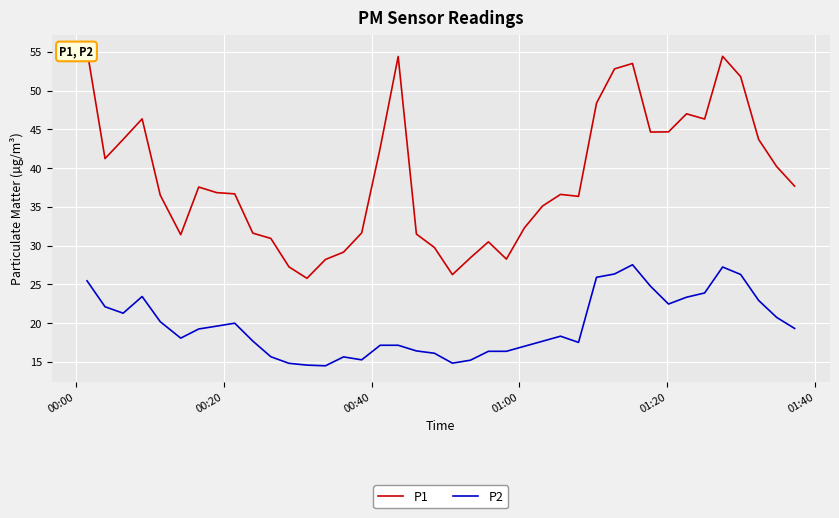

What is the lowest value of the P2 series?

14.5